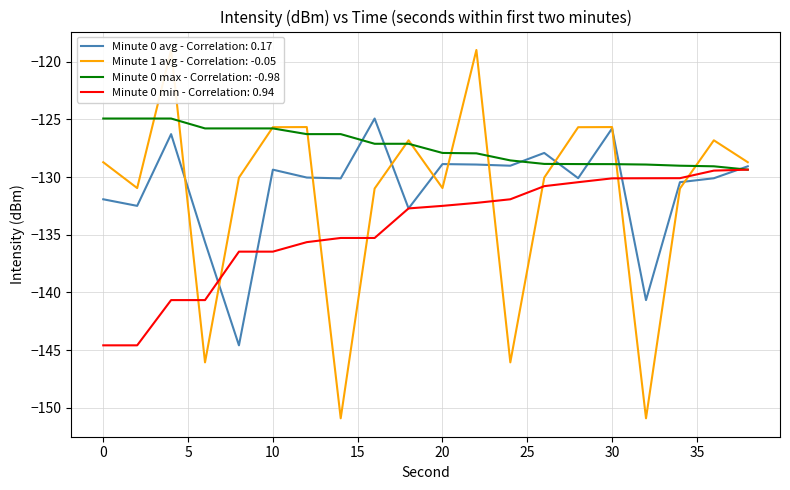

Reading right to left, list all the values displayed in this chart.

Minute 0 avg: -129.1	-130.1	-130.4	-140.7	-125.8	-130.1	-127.9	-129.0	-128.9	-128.9	-132.7	-124.9	-130.1	-130.0	-129.4	-144.6	-135.6	-126.3	-132.5	-131.9
Minute 1 avg: -128.7	-126.8	-131.0	-150.9	-125.7	-125.7	-130.0	-146.1	-119.0	-131.0	-126.8	-131.0	-150.9	-125.7	-125.7	-130.0	-146.1	-119.0	-131.0	-128.7
Minute 0 max: -129.4	-129.1	-129.0	-128.9	-128.9	-128.9	-128.9	-128.6	-127.9	-127.9	-127.1	-127.1	-126.3	-126.3	-125.8	-125.8	-125.8	-124.9	-124.9	-124.9
Minute 0 min: -129.4	-129.4	-130.1	-130.1	-130.1	-130.4	-130.8	-131.9	-132.2	-132.5	-132.7	-135.3	-135.3	-135.6	-136.5	-136.5	-140.7	-140.7	-144.6	-144.6